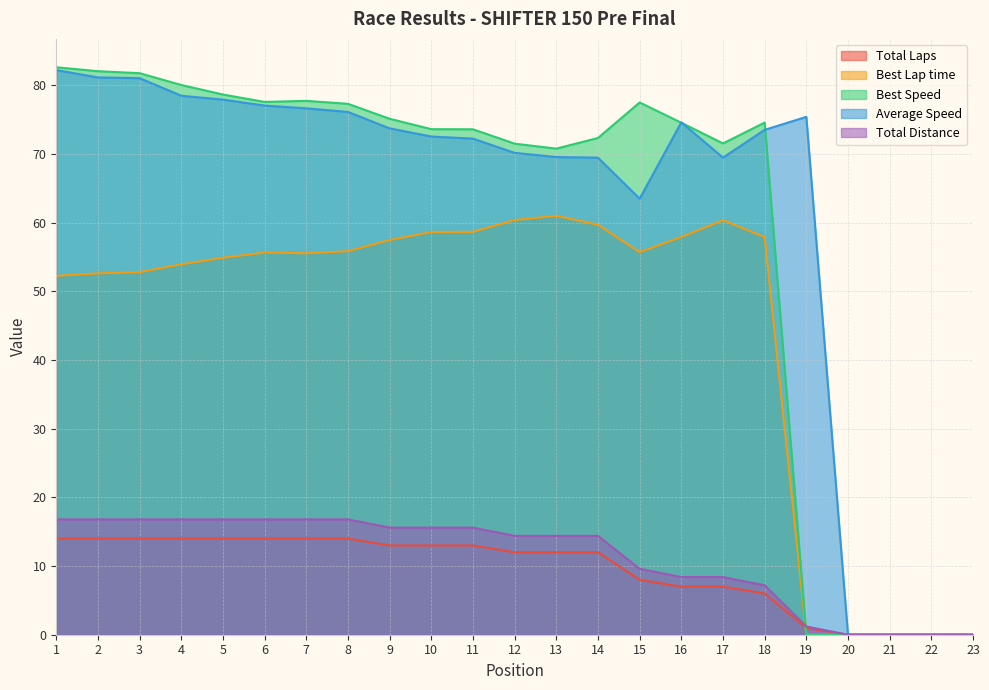

Does the chart display data point markers on the line(s)?

No